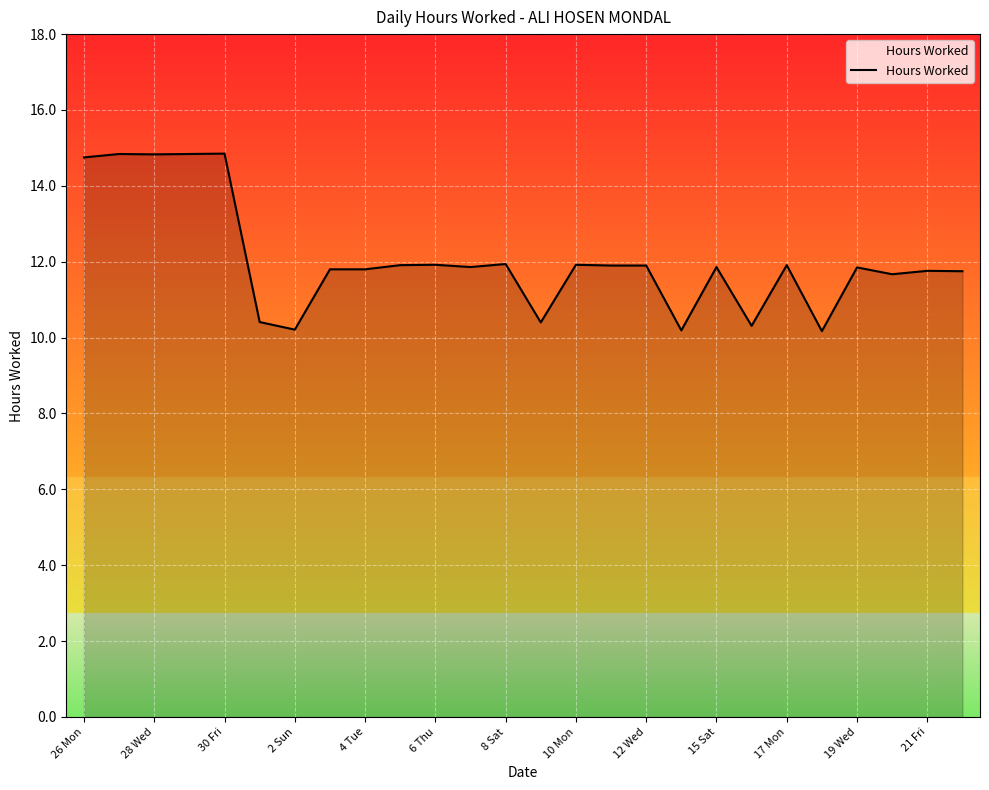

What is the smallest value displayed?

10.2